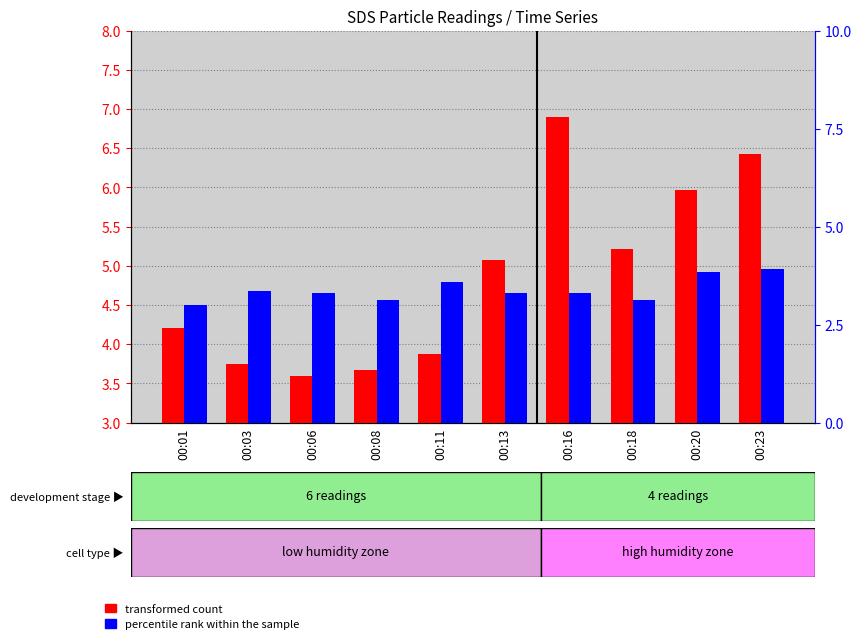

What is the maximum value for transformed count?

6.9